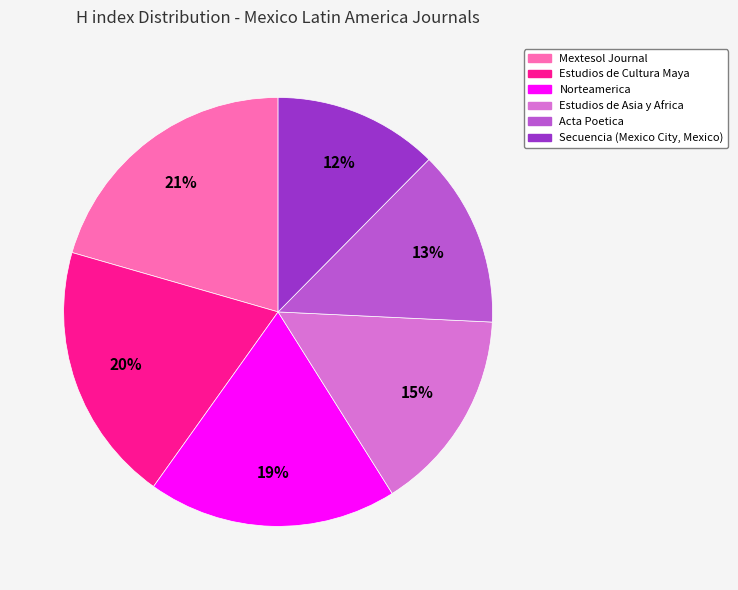

Which has a higher value, Norteamerica or Estudios de Asia y Africa?

Norteamerica